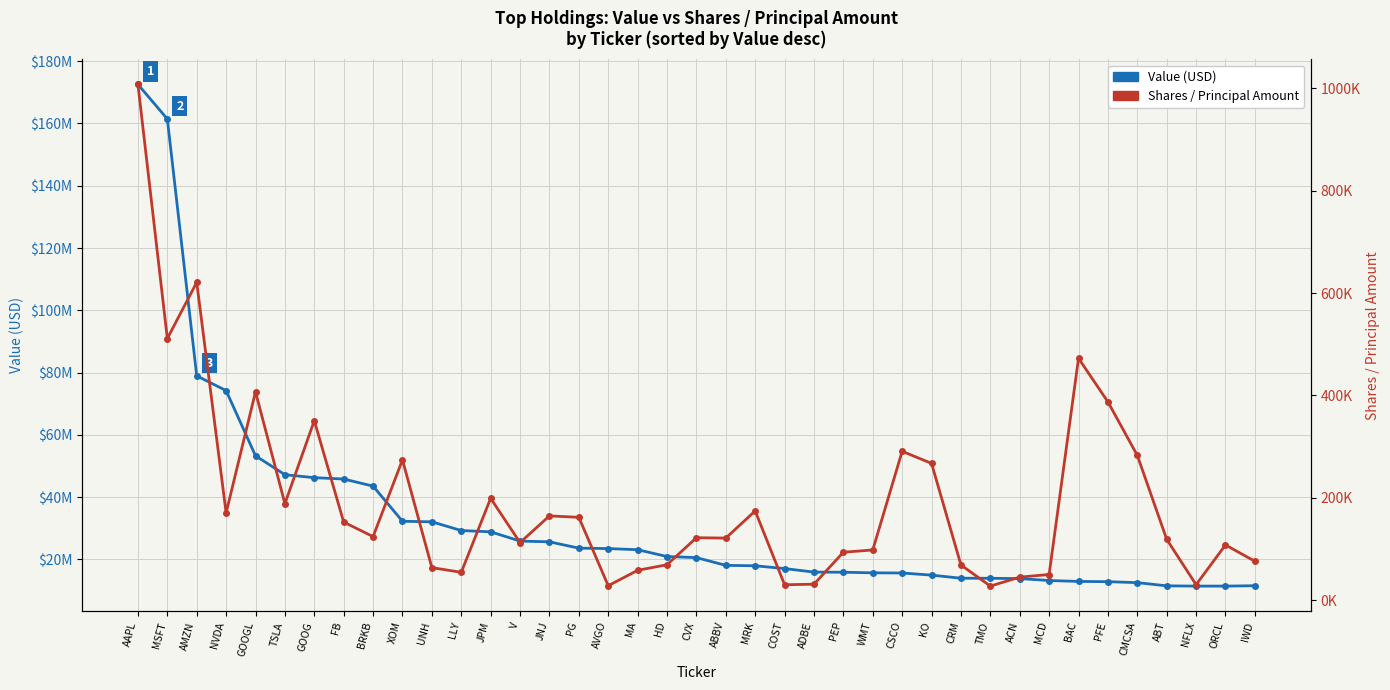

Which label corresponds to the smallest value in the chart?

TMO